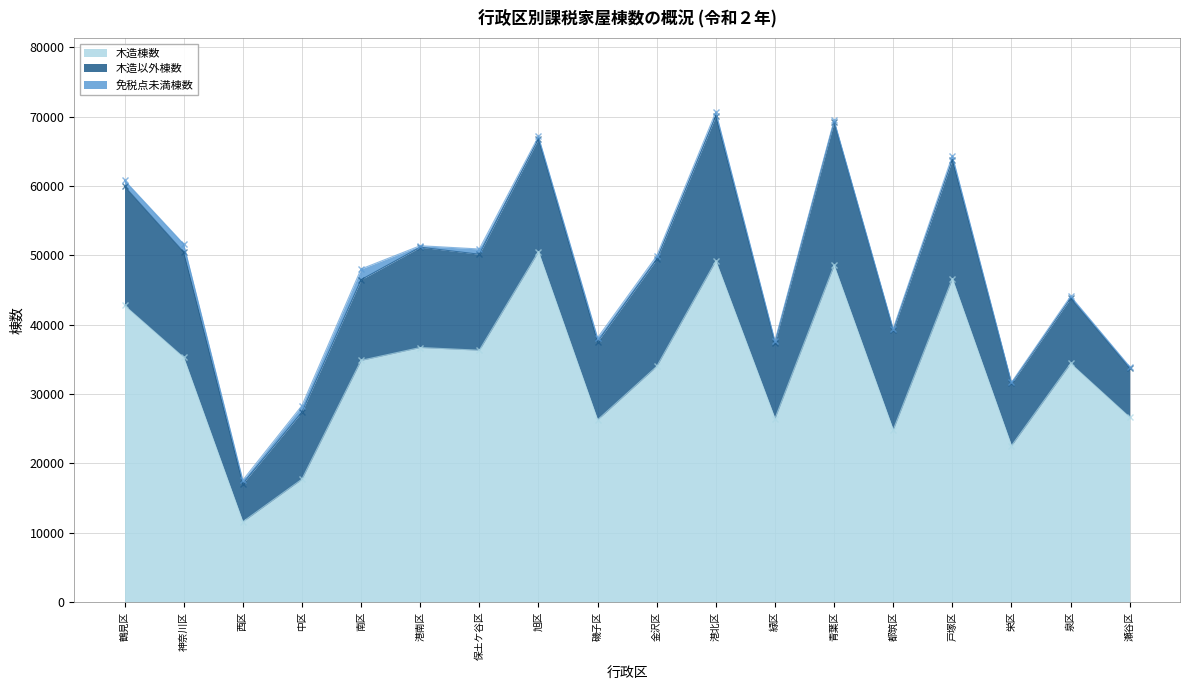

What is the difference between the 免税点未満棟数 values at 金沢区 and 港南区?

276